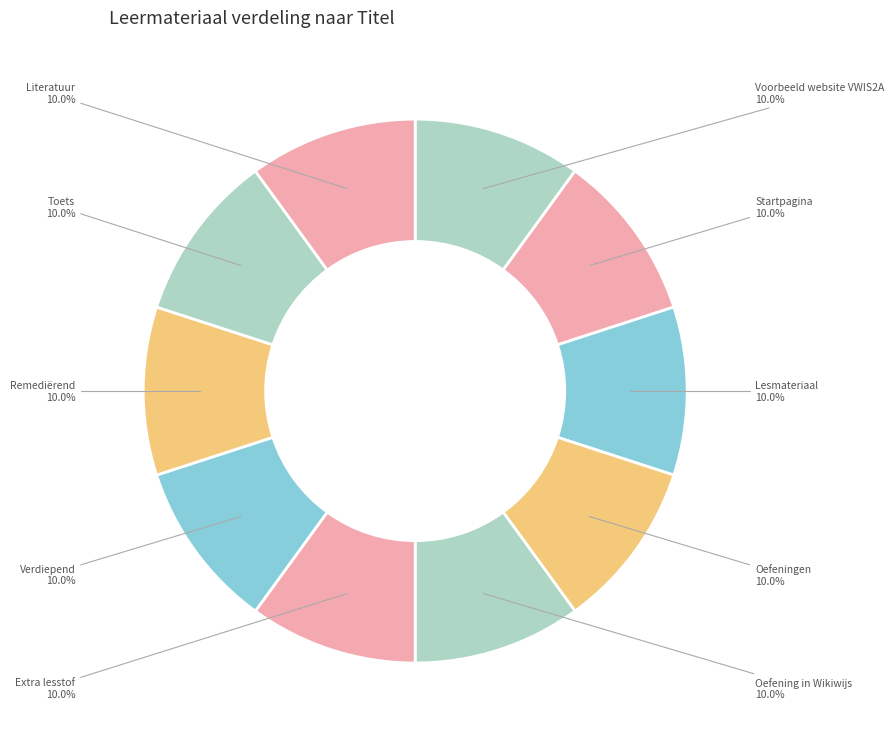

Which slice is the largest?

Literatuur